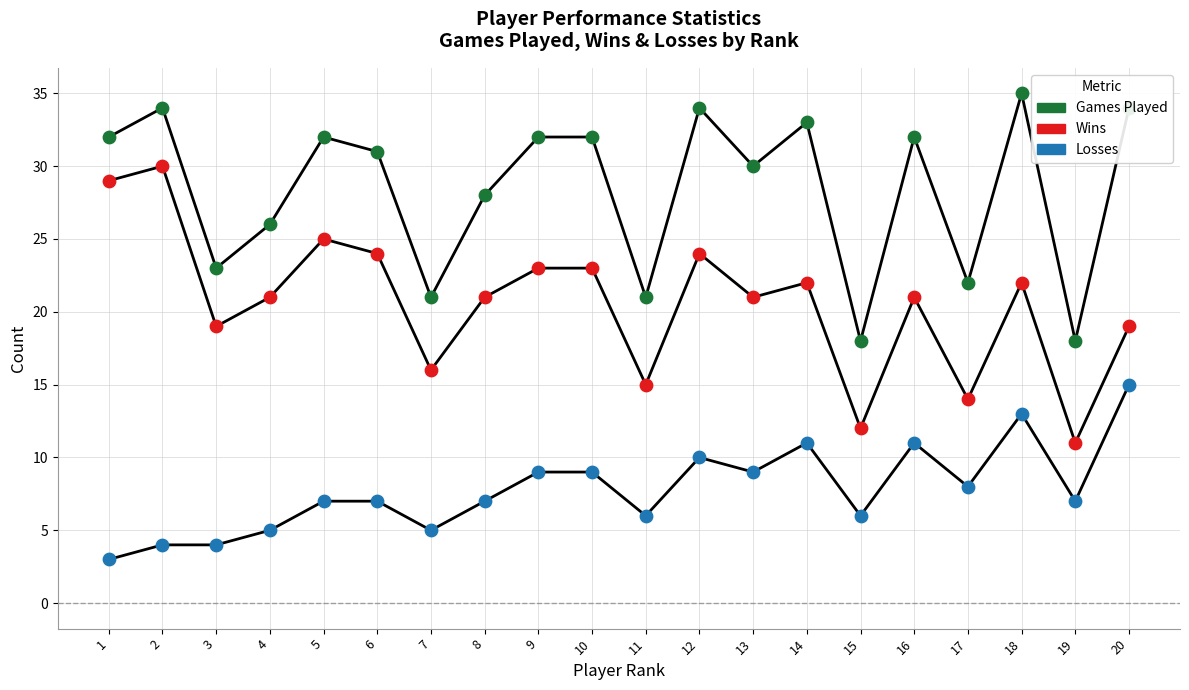

Which series has the largest total across all categories?

Games Played